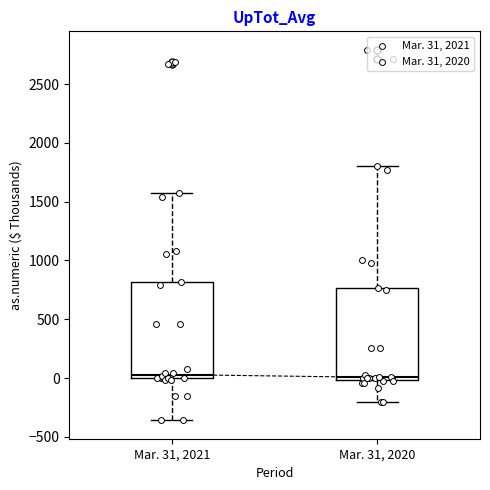

Where does the upper whisker of the box for Mar. 31, 2021 end on the y-axis? The values are not printed on the chart, so give them approximately, as read against the axis.

1550